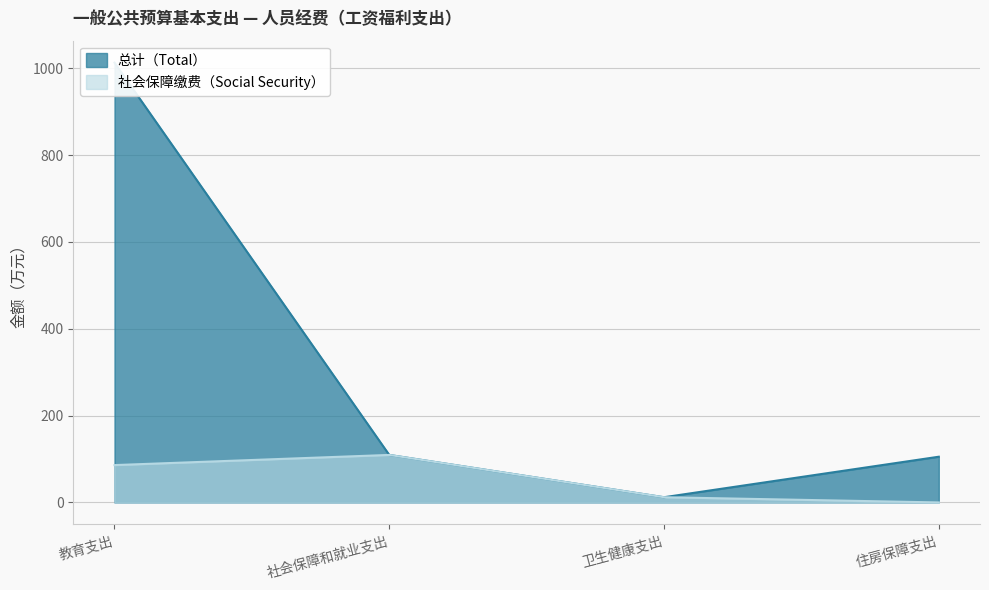

Where is the first local maximum for 社会保障缴费?

社会保障和就业支出